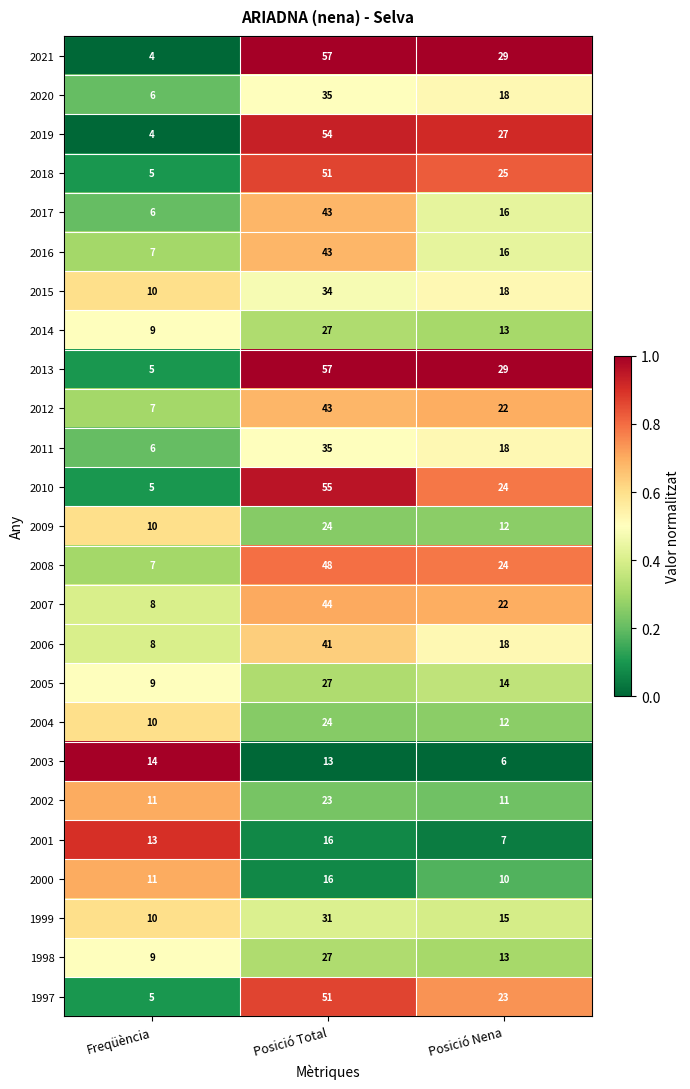

What is the difference between the 2011 values at Posició Total and Freqüència?

29